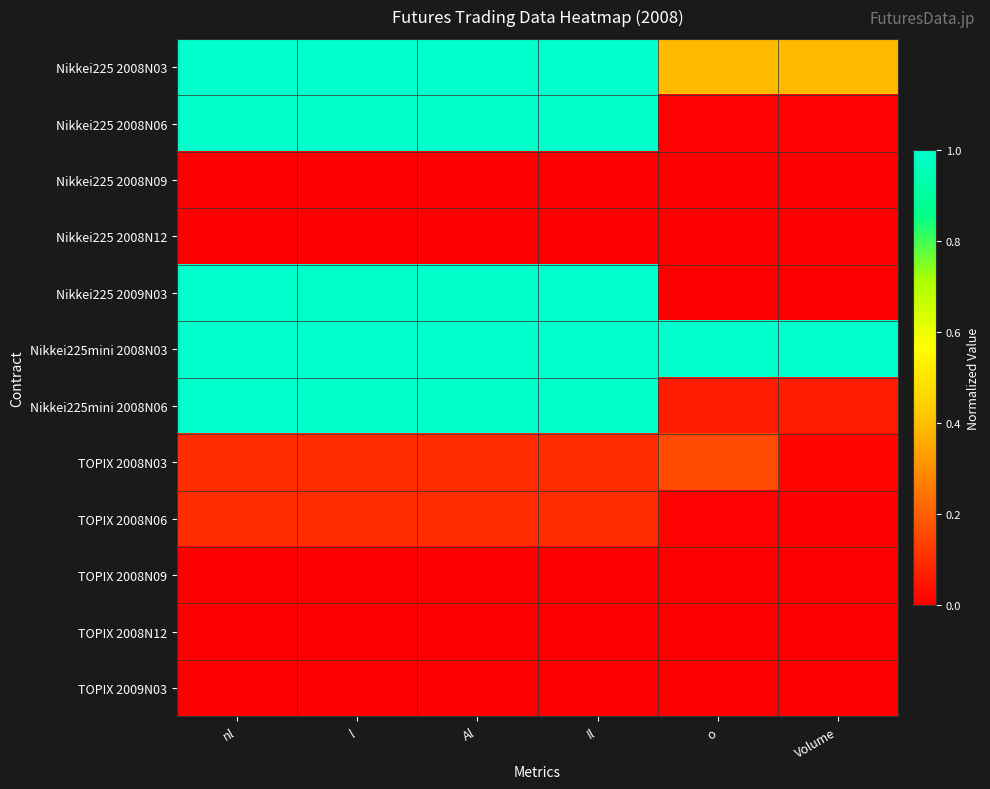

Between l and Il, which is larger?

l